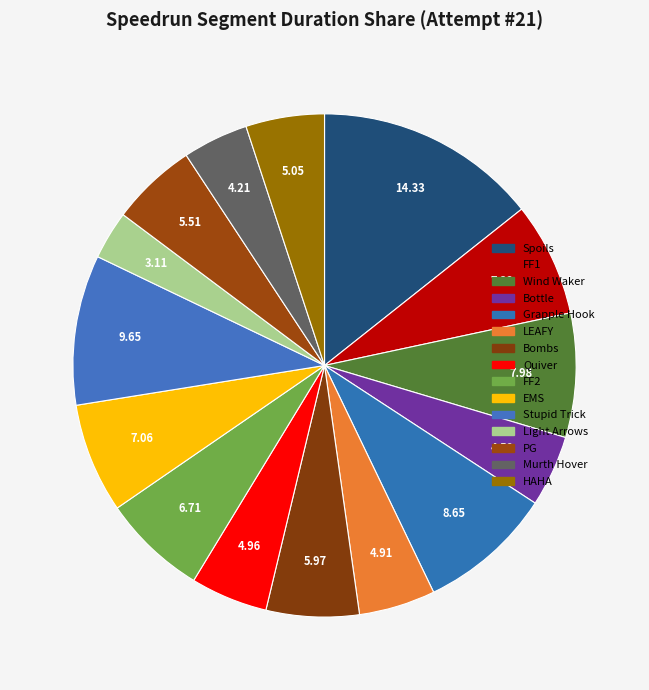

Is it true that HAHA is 13% of the pie?

False